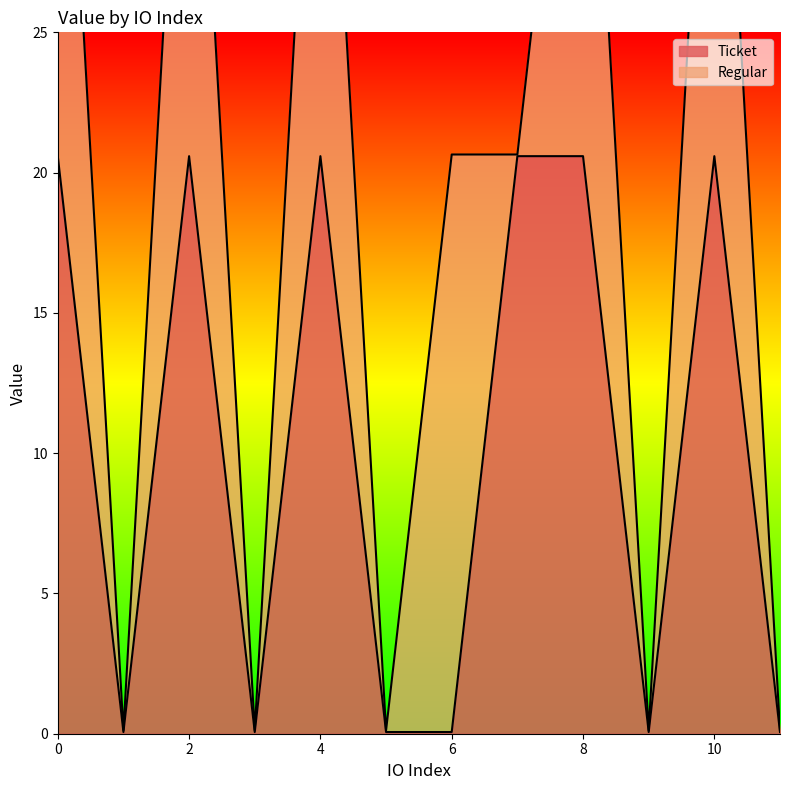

What is the value of the 4th point from the left?

0.1